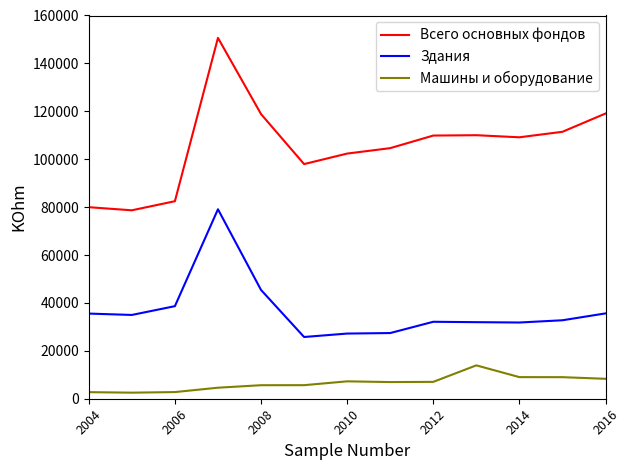

True or false: Машины и оборудование and Всего основных фондов intersect in this chart.

False